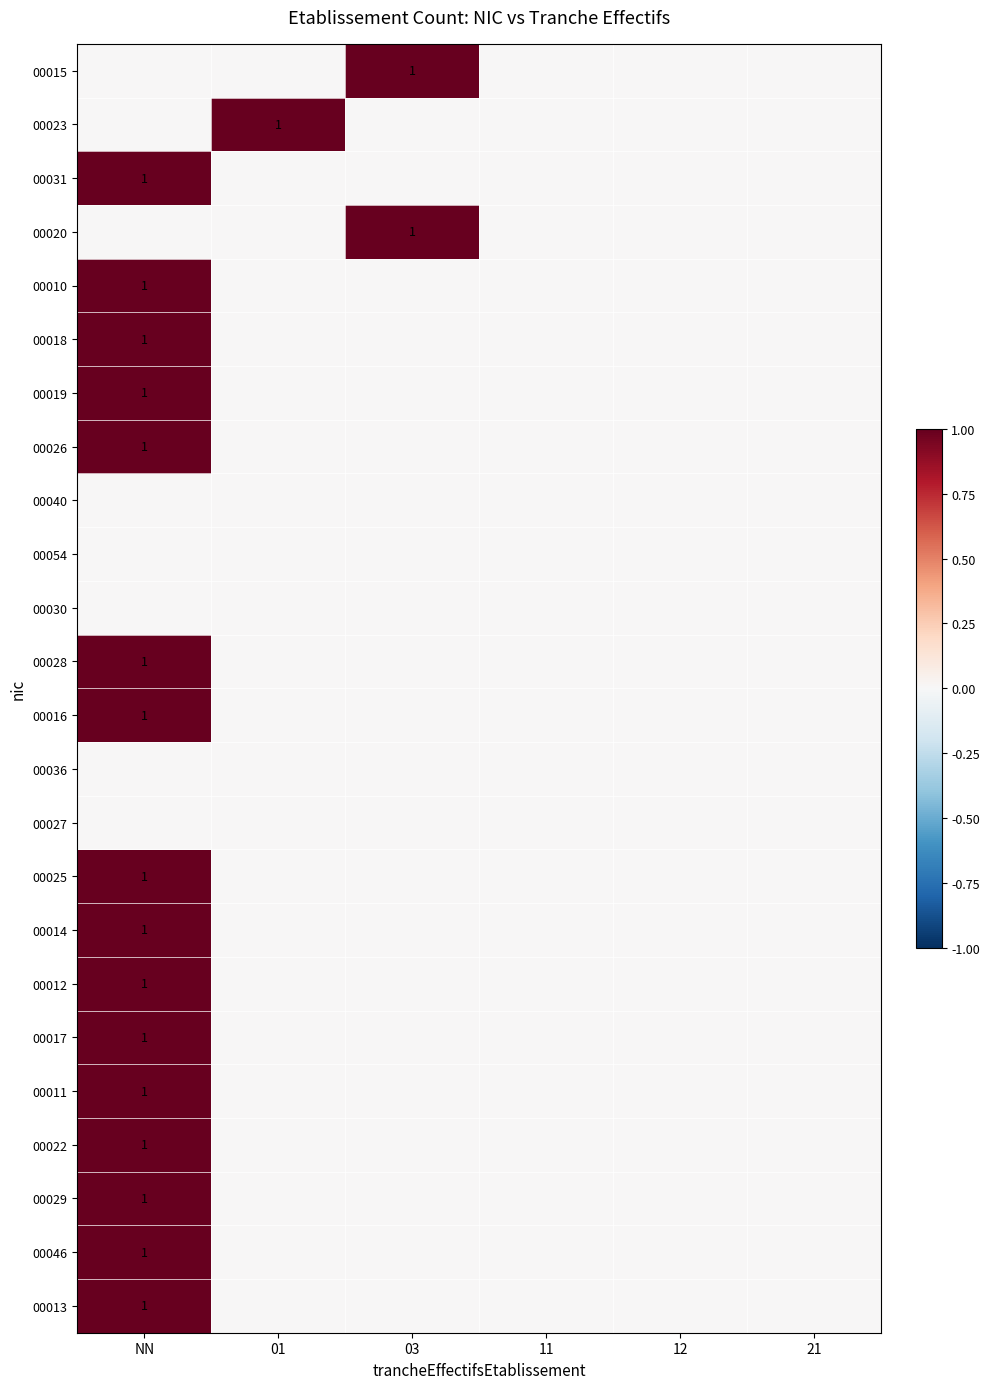

The value of 00031 at 11 is 0. True or false?

True